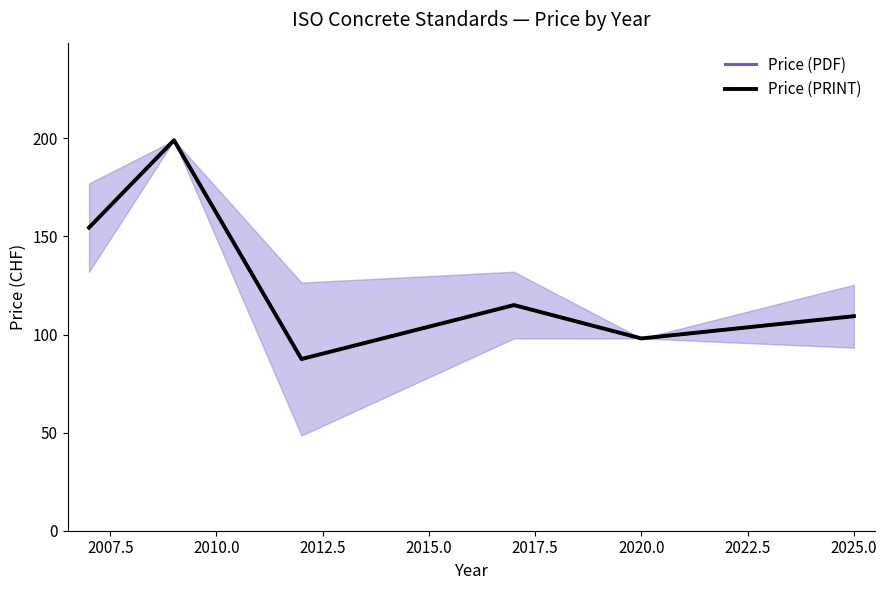

Which series has the largest total across all categories?

Price (PDF)